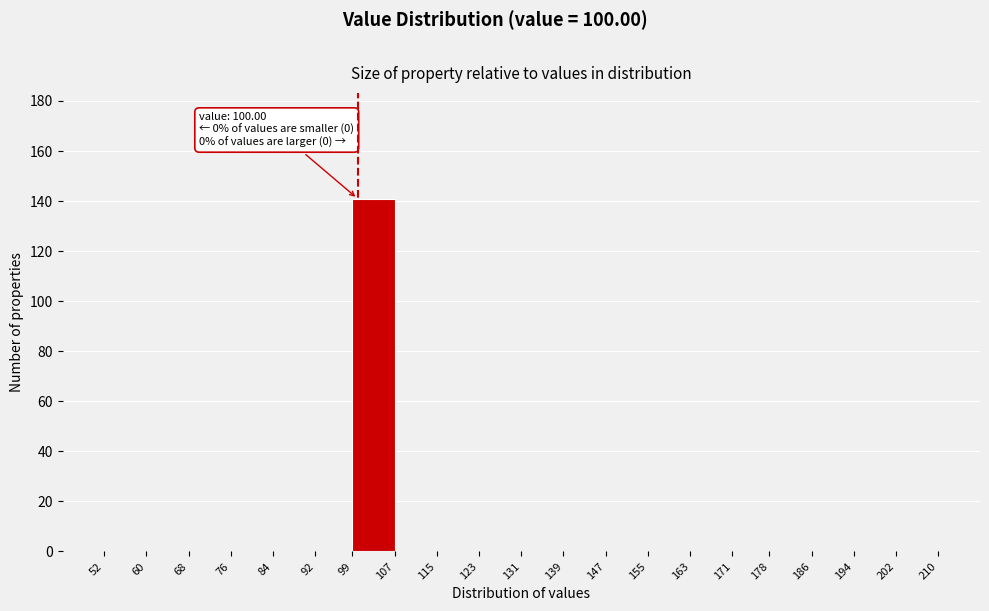

Which range on the x-axis has the tallest bar?

99 to 107